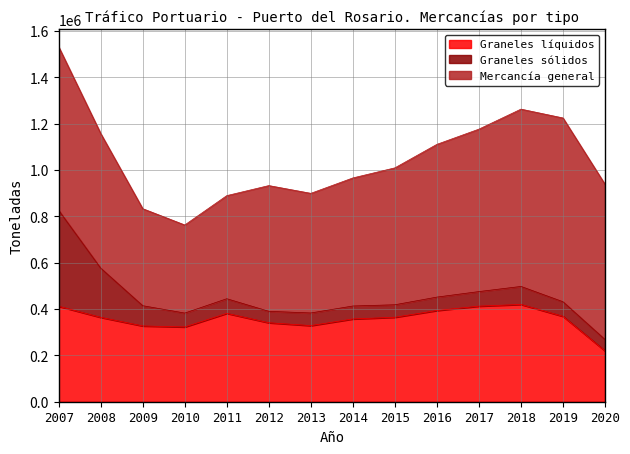

Rank the series at 2009 from highest to lowest value.

Mercancía general, Graneles líquidos, Graneles sólidos